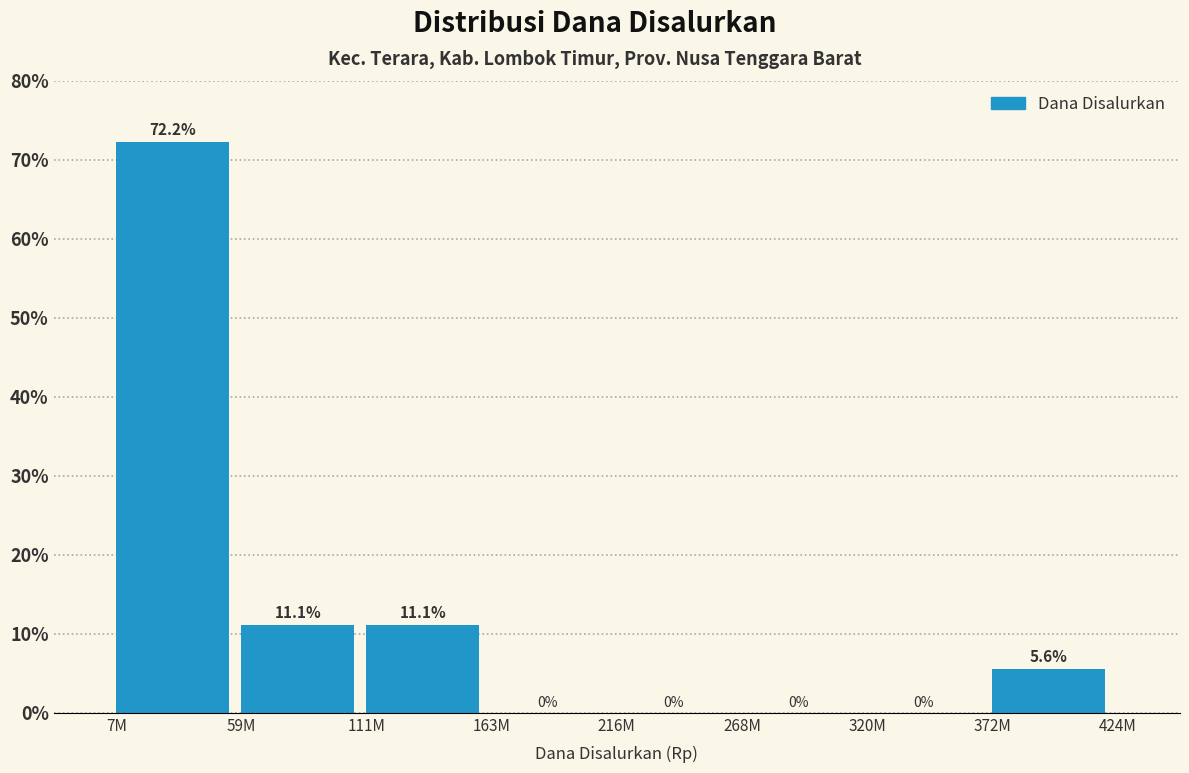

Reading right to left, transcribe all the data shown in this chart.

372M=5.6	320M=0.0	268M=0.0	216M=0.0	163M=0.0	111M=11.1	59M=11.1	7M=72.2